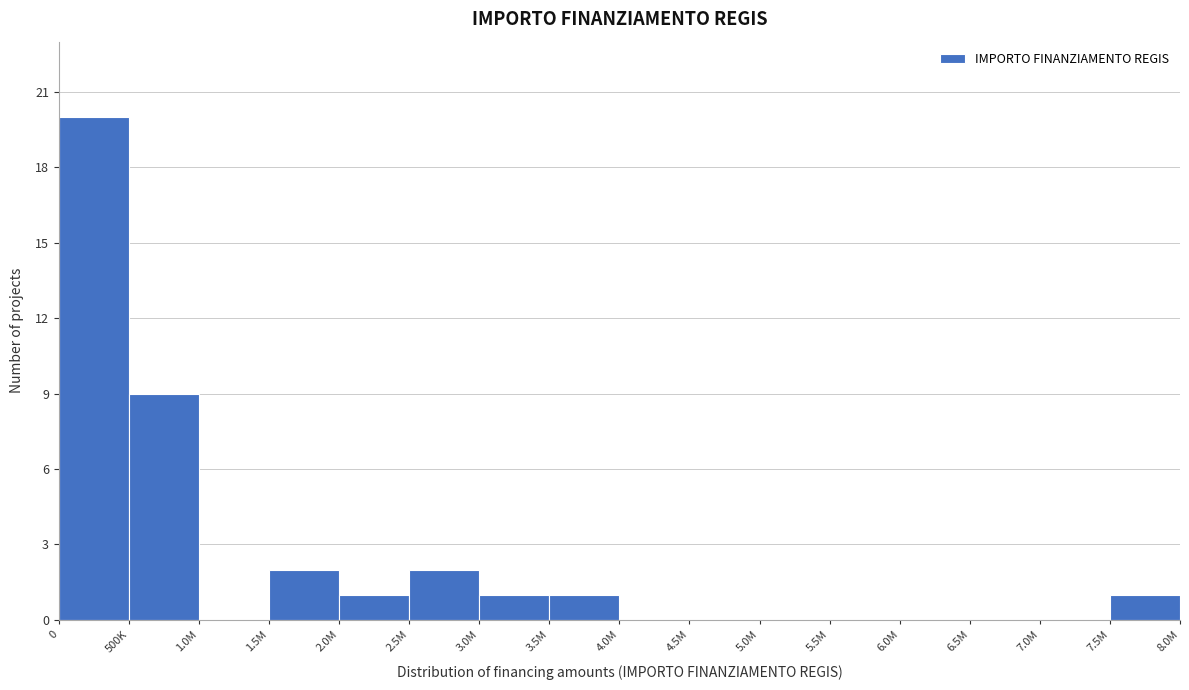

Reading left to right, extract all data points from this chart.

0=20	500K=9	1.0M=0	1.5M=2	2.0M=1	2.5M=2	3.0M=1	3.5M=1	4.0M=0	4.5M=0	5.0M=0	5.5M=0	6.0M=0	6.5M=0	7.0M=0	7.5M=1